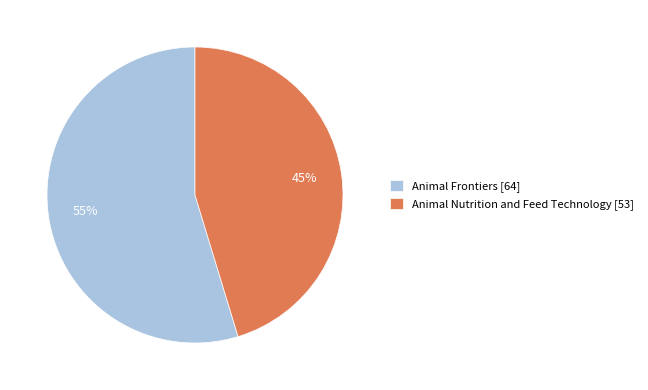

How many slices are in this pie chart?

2